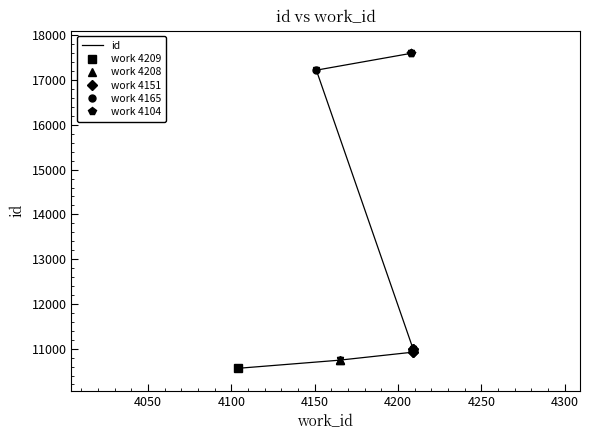

Reading left to right, extract all data points from this chart.

10561	10743	10744	10922	10935	10997	10998	17223	17600	17604